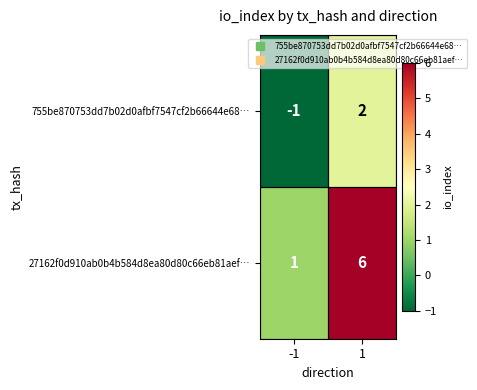

List the series in order of their peak value, lowest first.

755be870753dd7b02d0afbf7547cf2b66644e68…, 27162f0d910ab0b4b584d8ea80d80c66eb81aef…